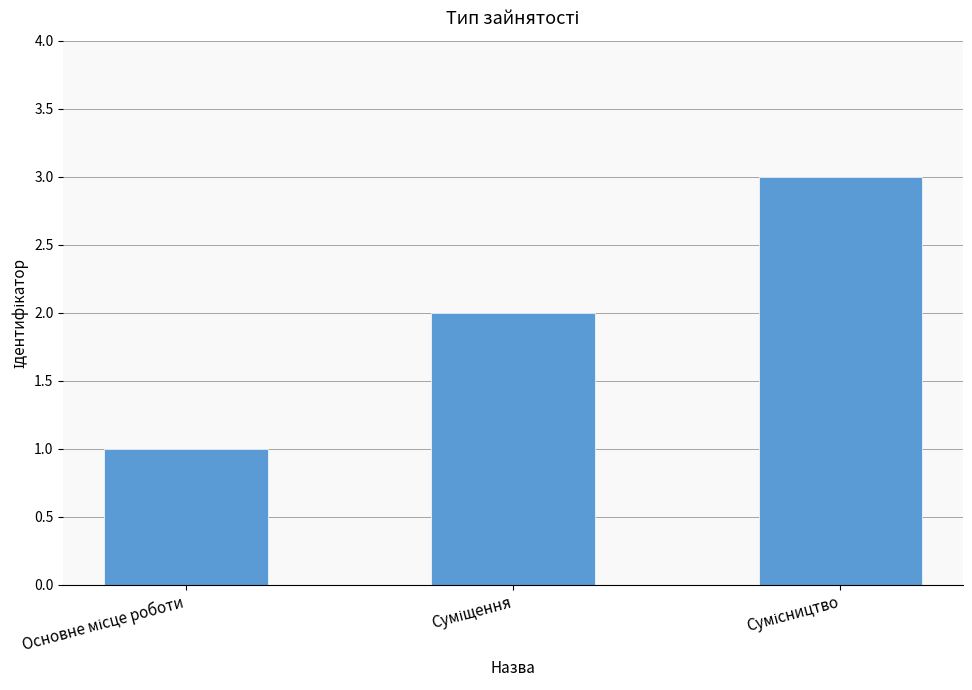

Count the number of categories in the chart.

3